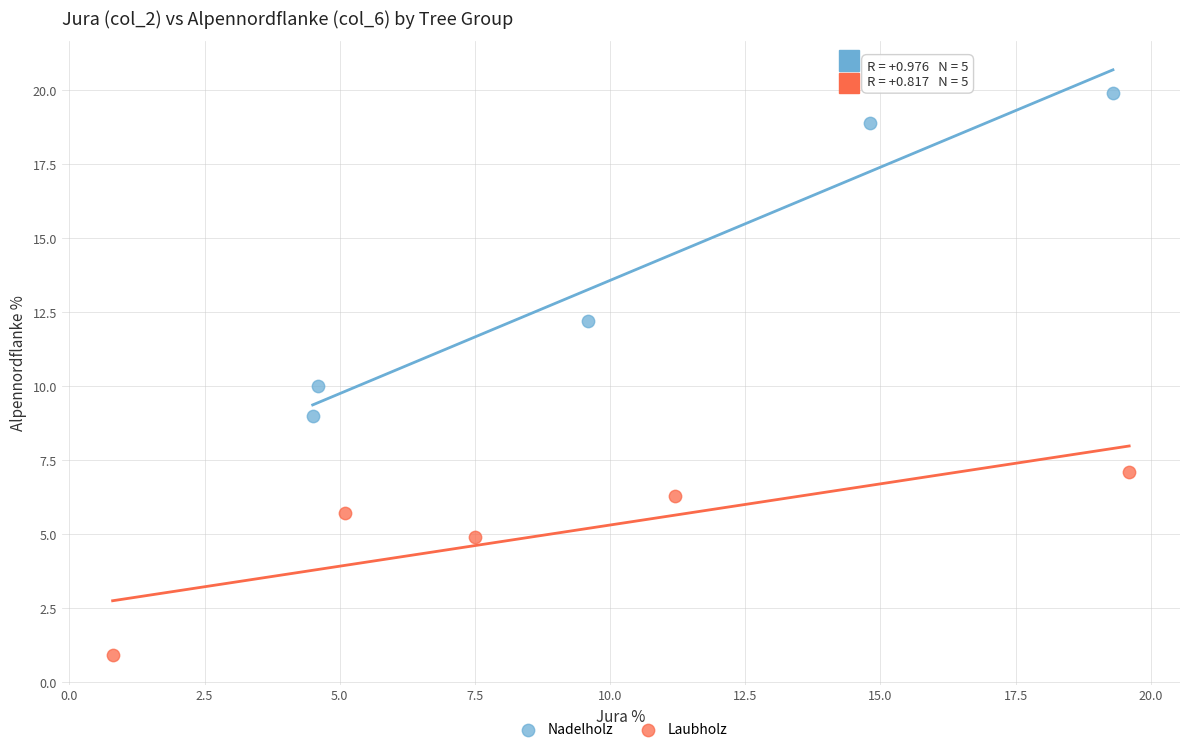

Which series reaches the maximum Y coordinate?

Nadelholz